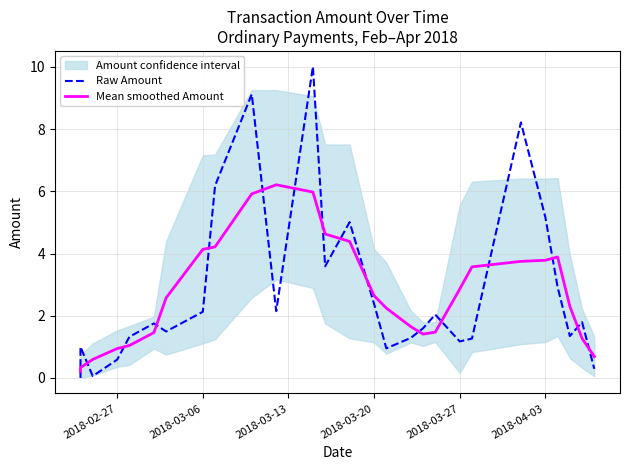

Is this an area chart (filled region under the line)?

No